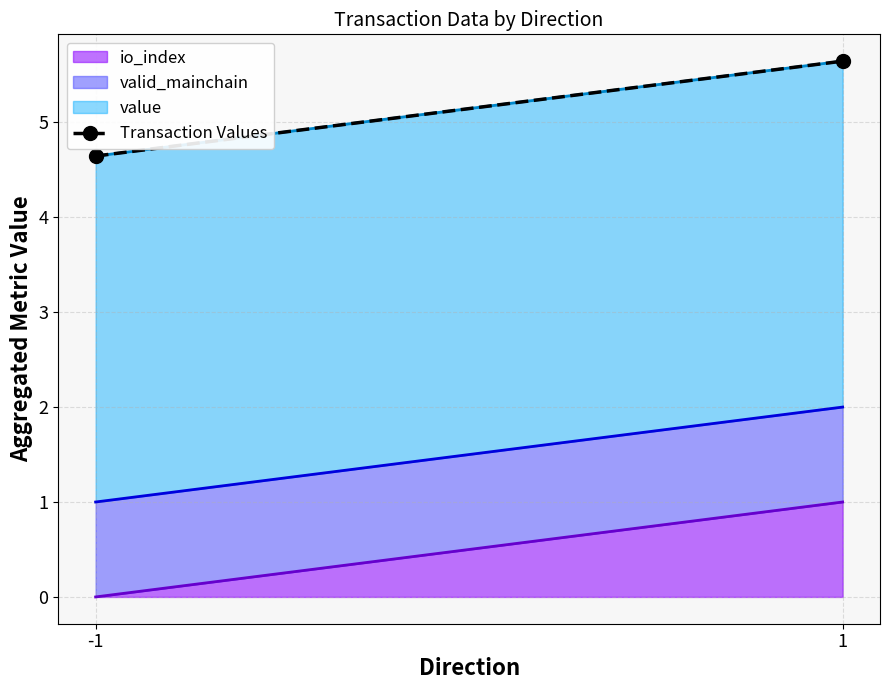

What is the sum of the values at 1 and -1?

10.3